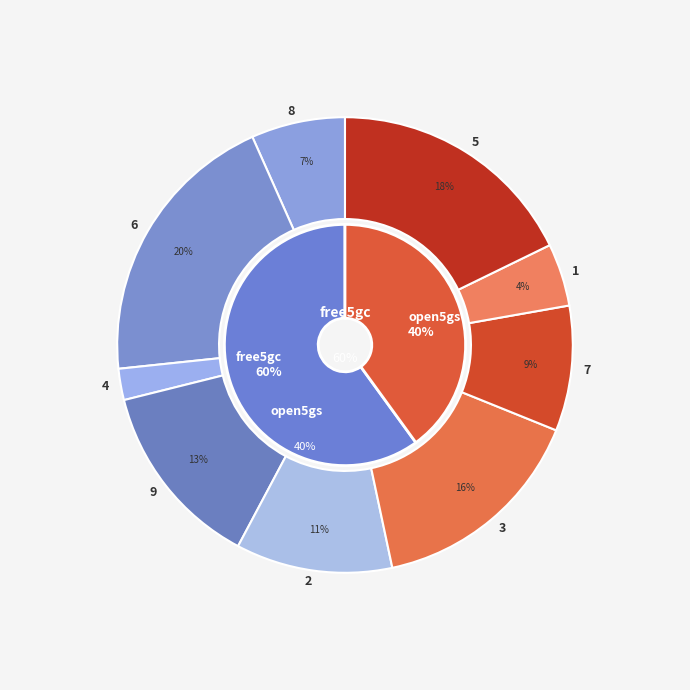

What is the largest slice in the pie chart?

6